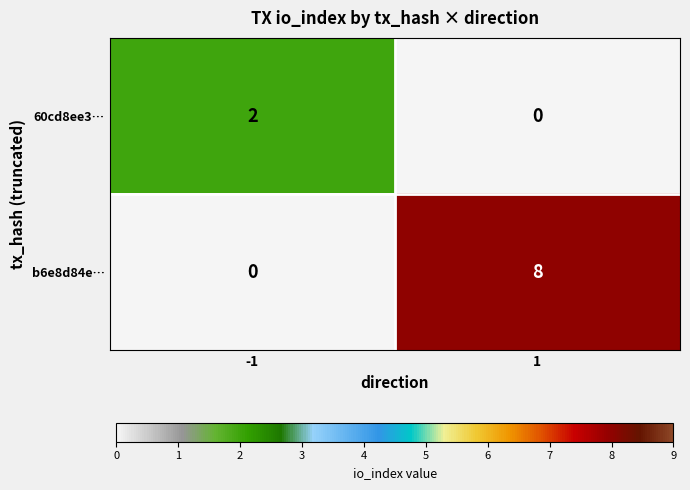

What is the sum of the b6e8d84e… values at 1 and -1?

8